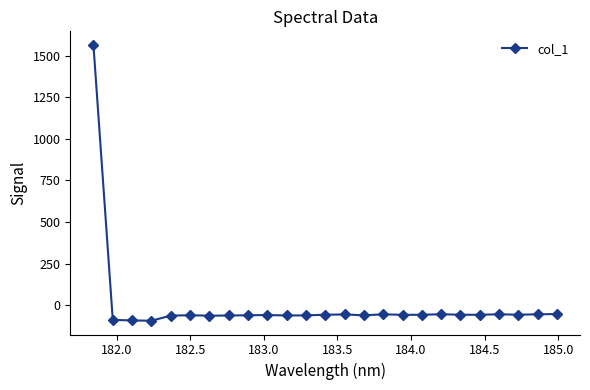

True or false: there are more than 1 points higher than both neighbors.

True